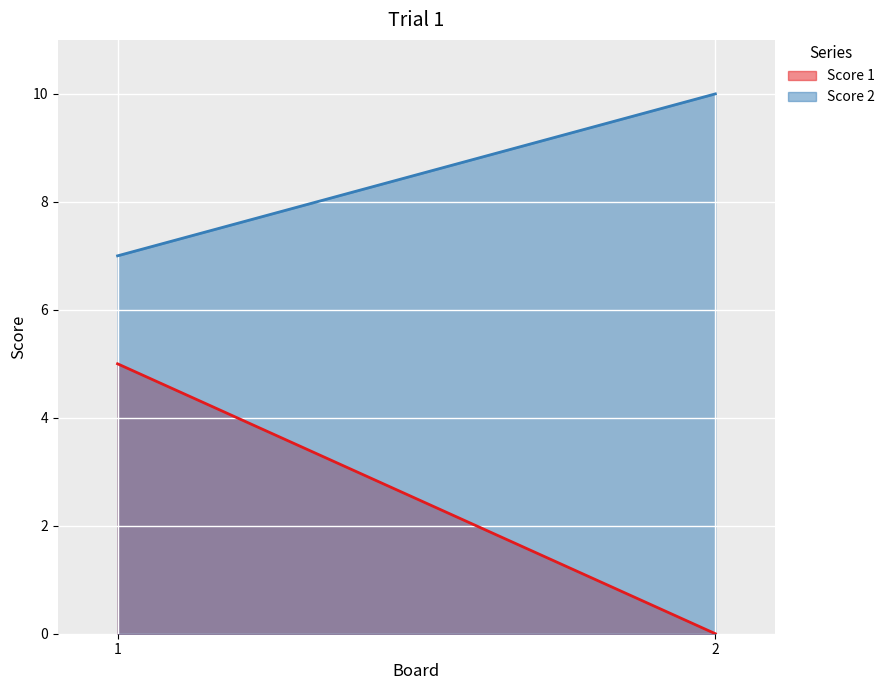

How many data points does each series have?

2